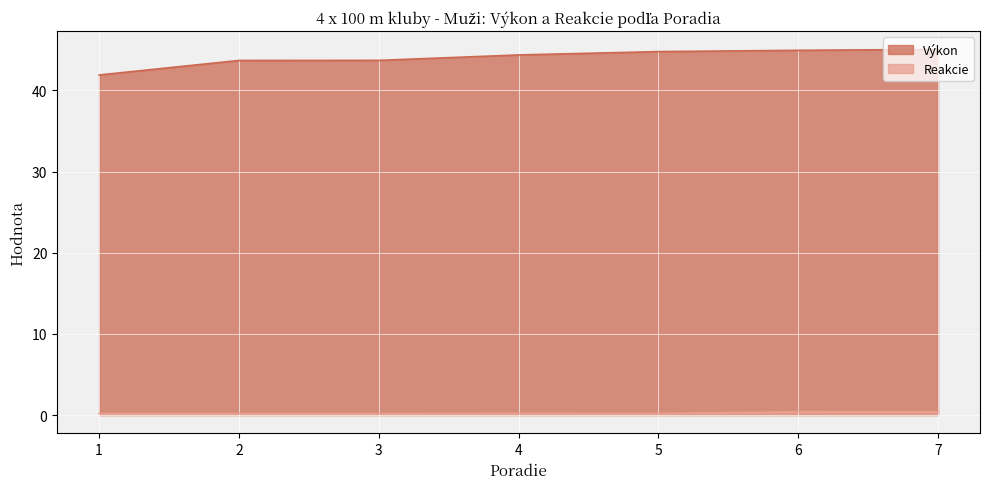

At which category is the sum across all series the highest?

7